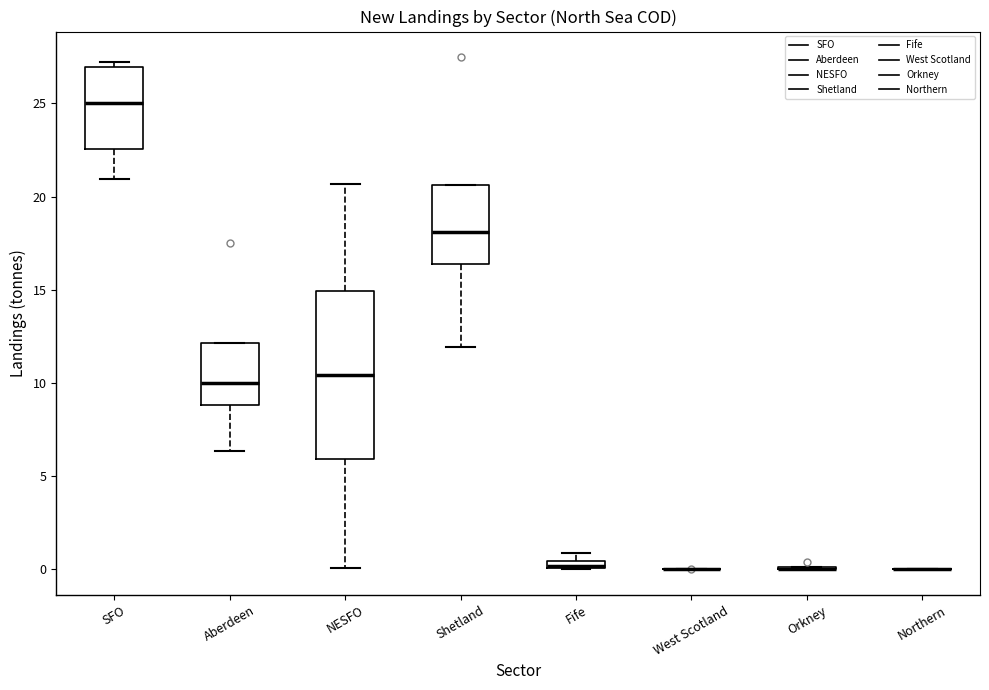

Where is the upper edge of the box for Fife on the y-axis? The values are not printed on the chart, so give them approximately, as read against the axis.

0.5